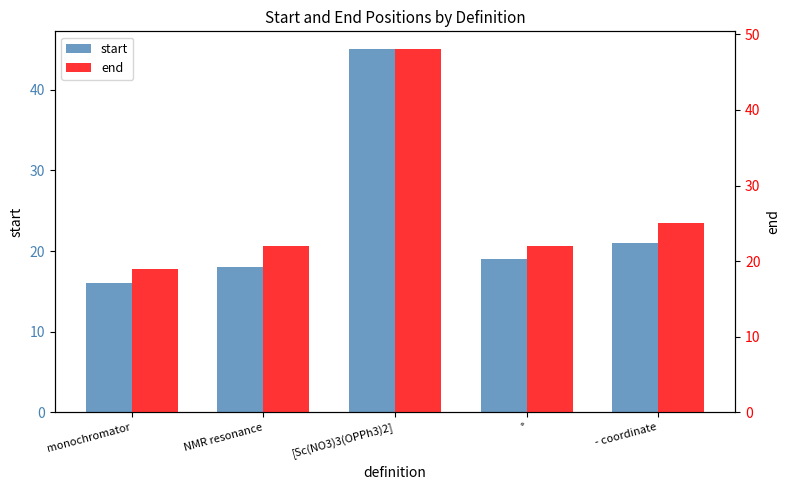

The value of end at ° is 22. True or false?

True